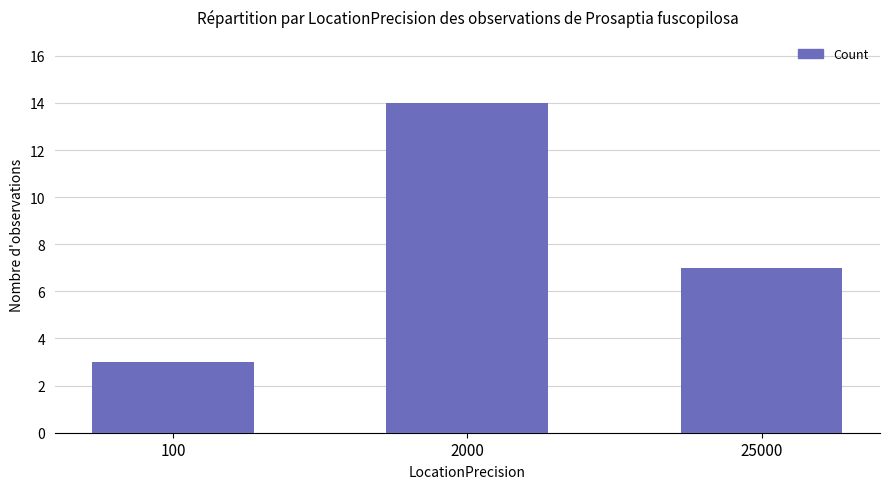

What is the value of the 2nd bar from the left?

14